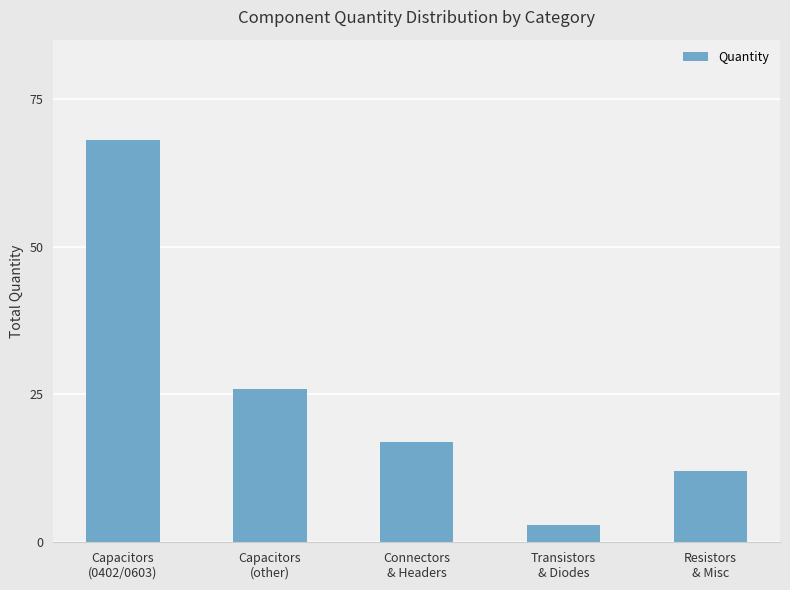

Between Capacitors
(other) and Capacitors
(0402/0603), which is larger?

Capacitors
(0402/0603)